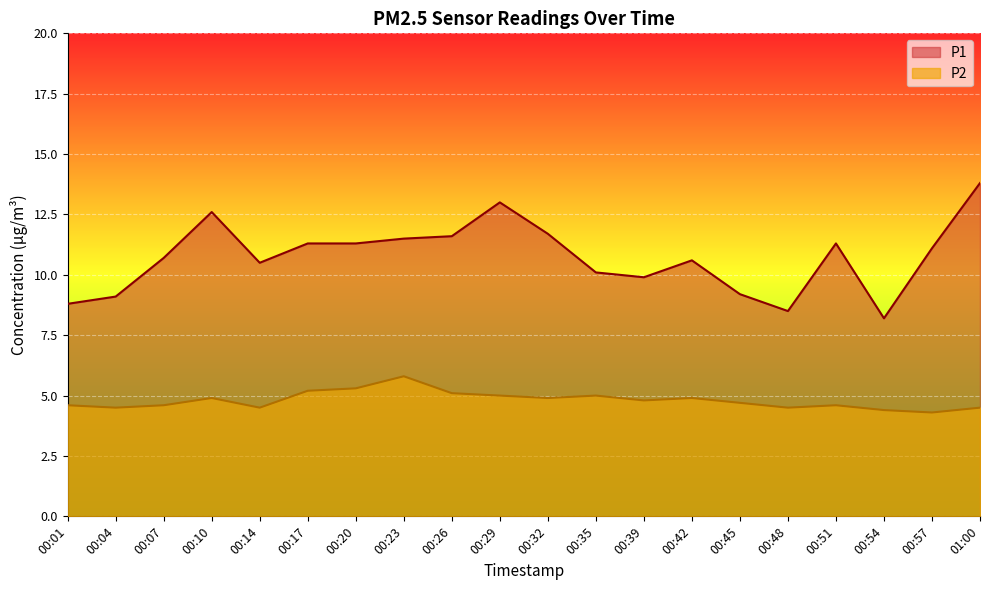

List the series in order of their overall mean, highest first.

P1, P2